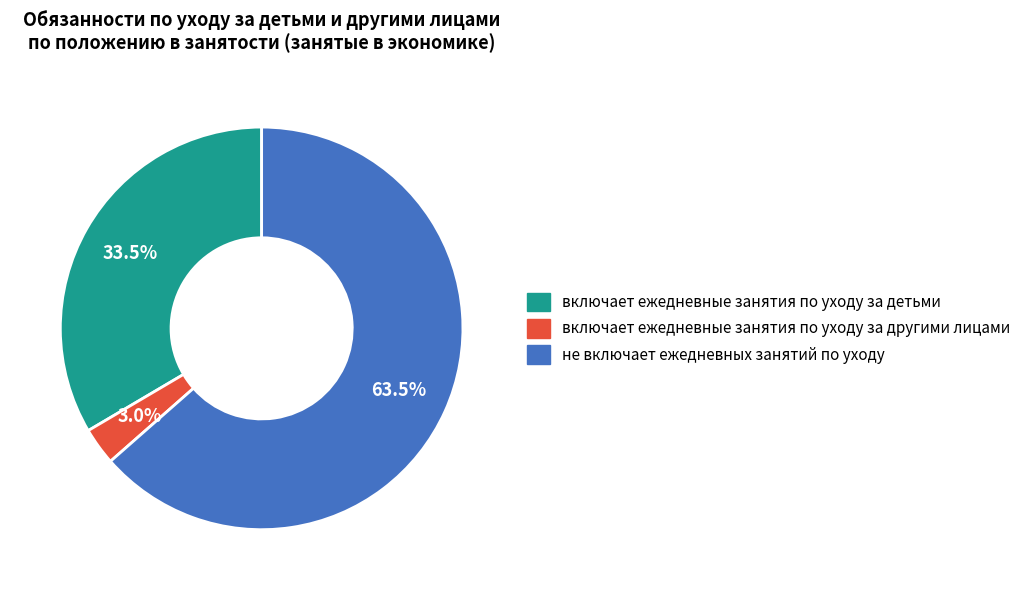

How many slices are in this pie chart?

3